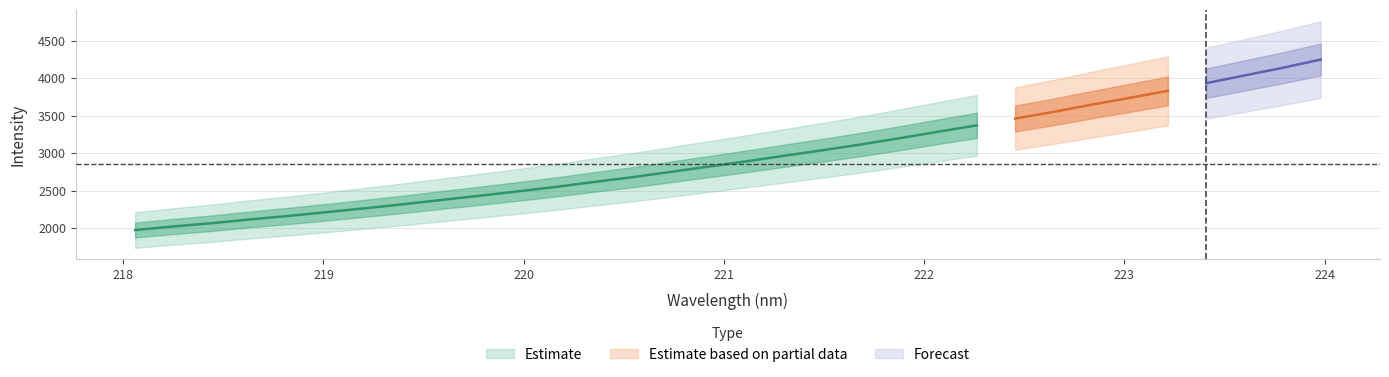

True or false: x and y cross at least once.

False